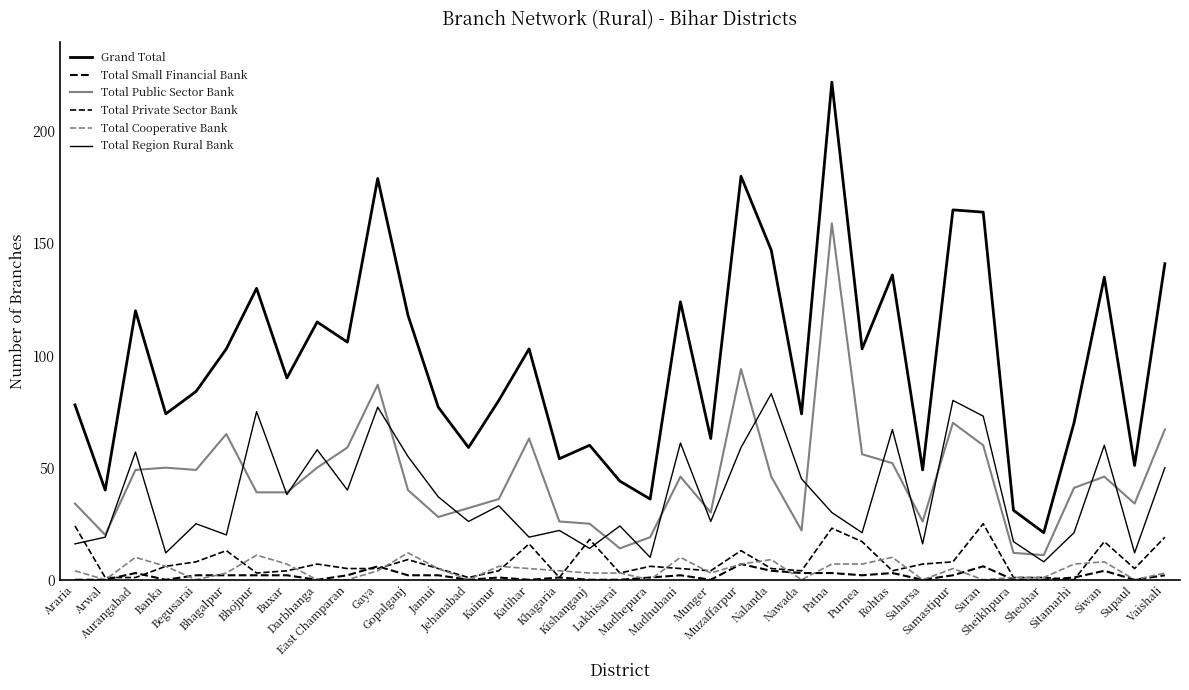

How many times do Total Region Rural Bank and Total Public Sector Bank cross each other?

20